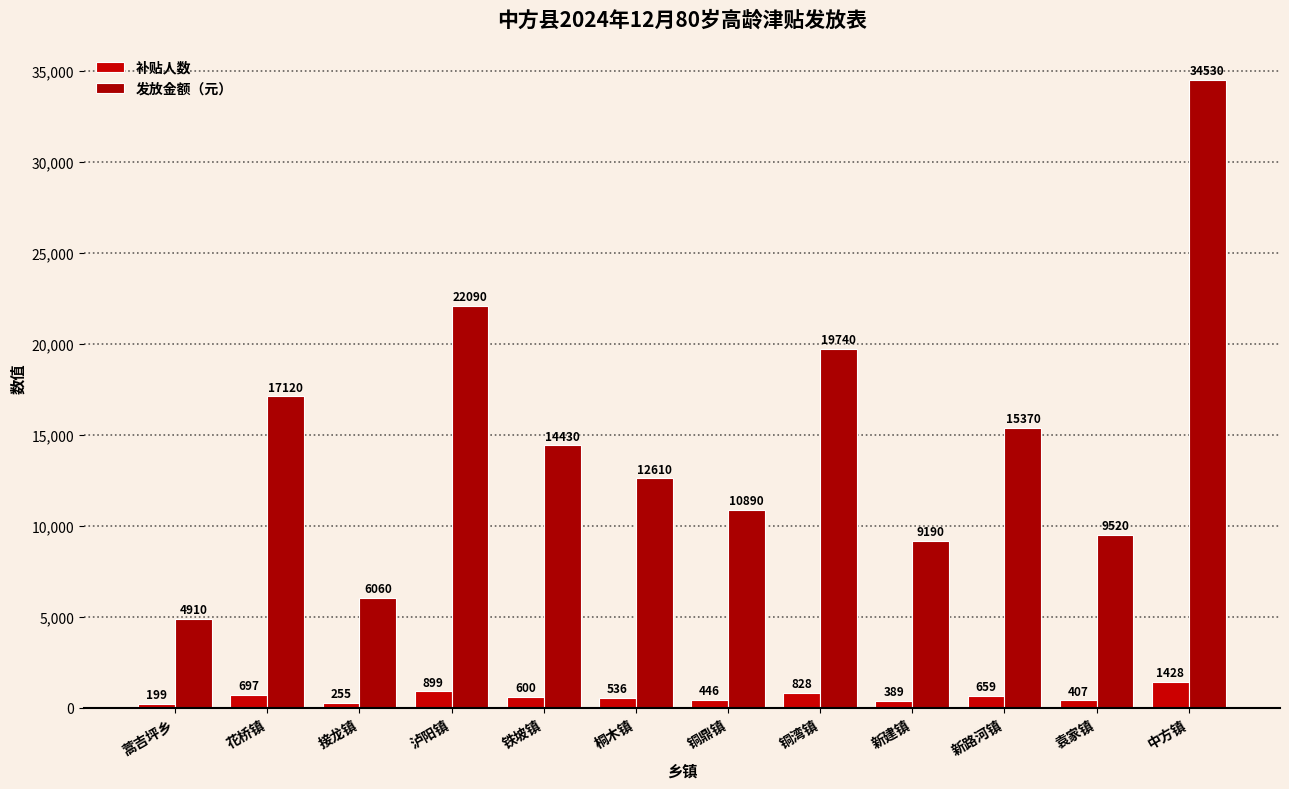

What is the lowest value of the 发放金额（元） series?

4910